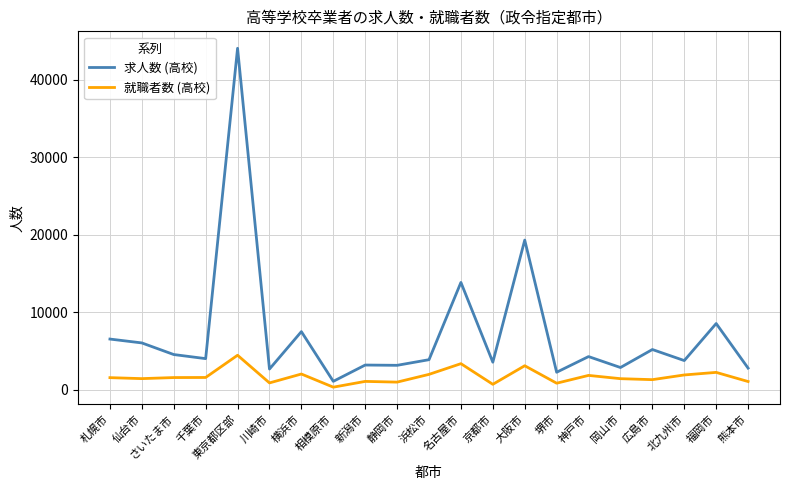

Is it true that 求人数 (高校) equals 44075 at 東京都区部?

True